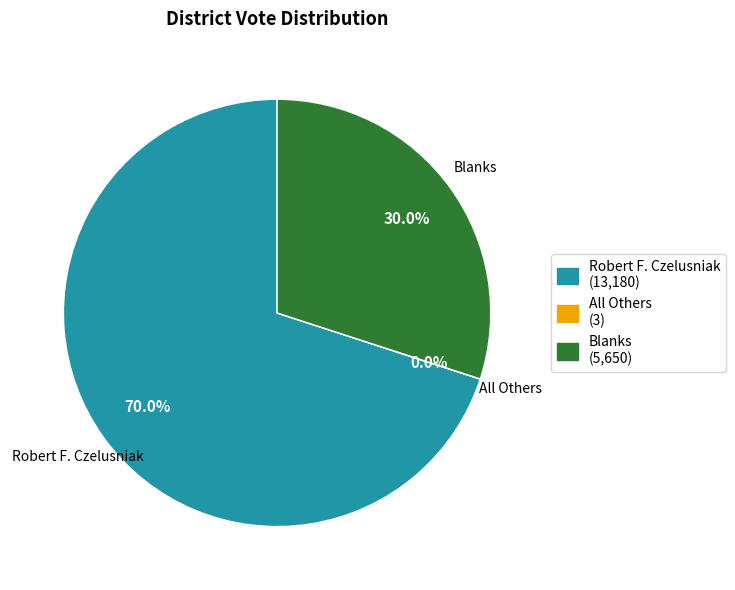

Which has a higher value, Blanks (5,650) or Robert F. Czelusniak (13,180)?

Robert F. Czelusniak (13,180)